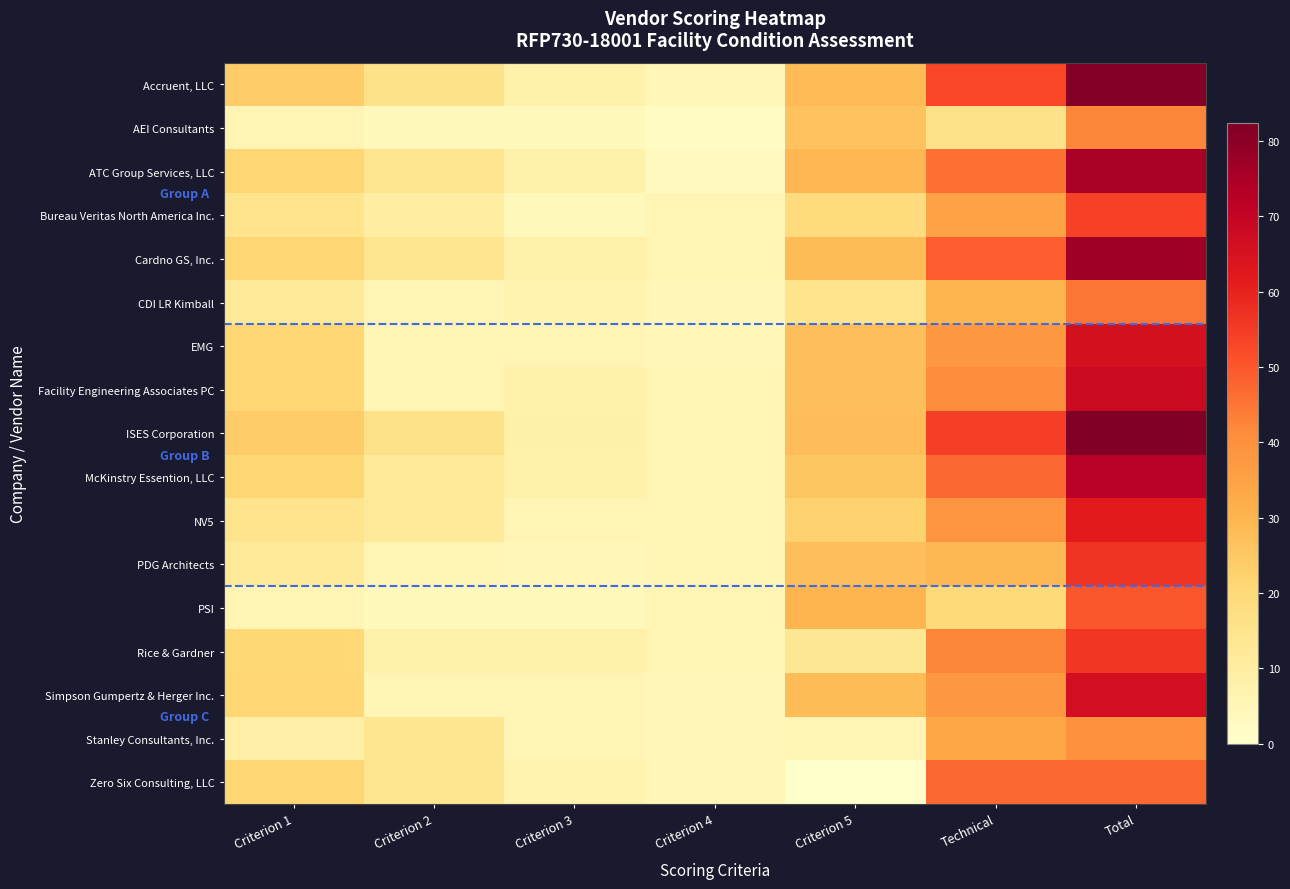

What is the greatest value displayed?

82.4